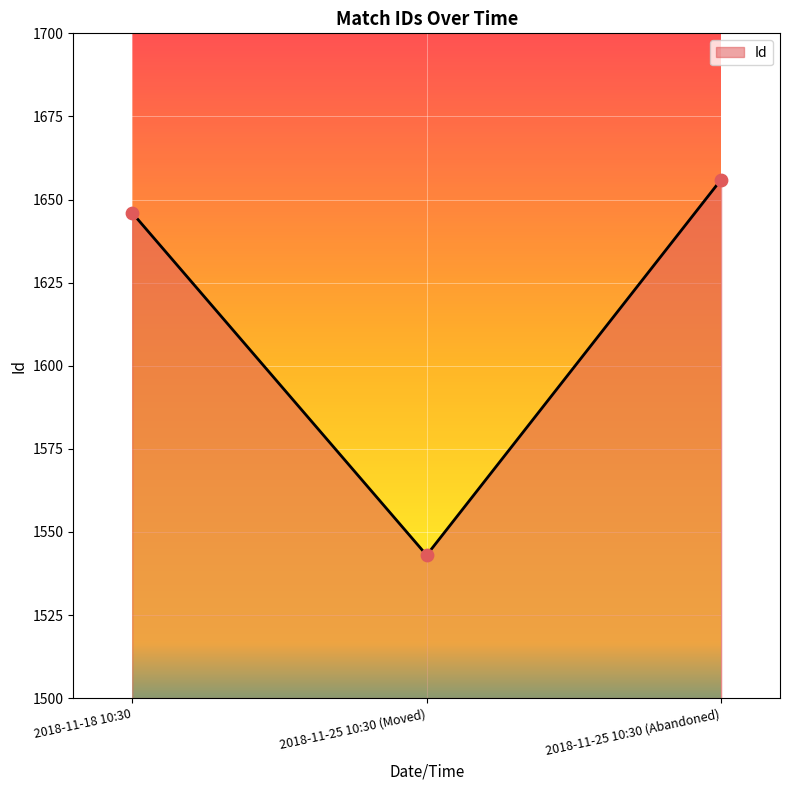

Which has a higher value, 2018-11-18 10:30 or 2018-11-25 10:30 (Moved)?

2018-11-18 10:30